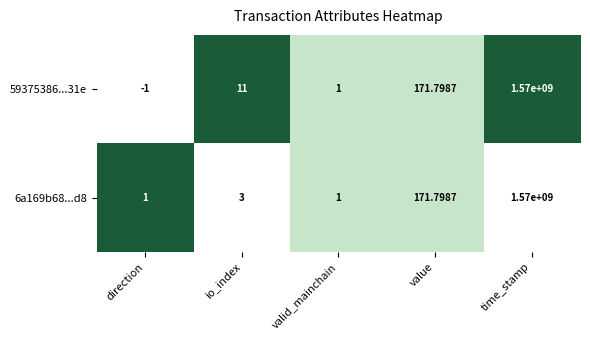

At which category is the sum across all series the highest?

time_stamp